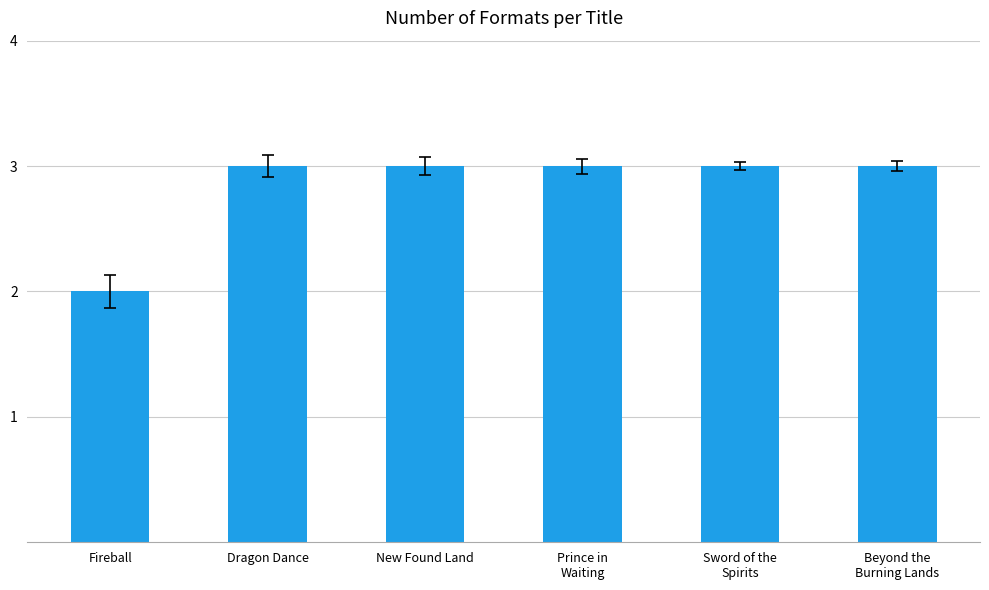

What is the minimum value shown in the chart?

2